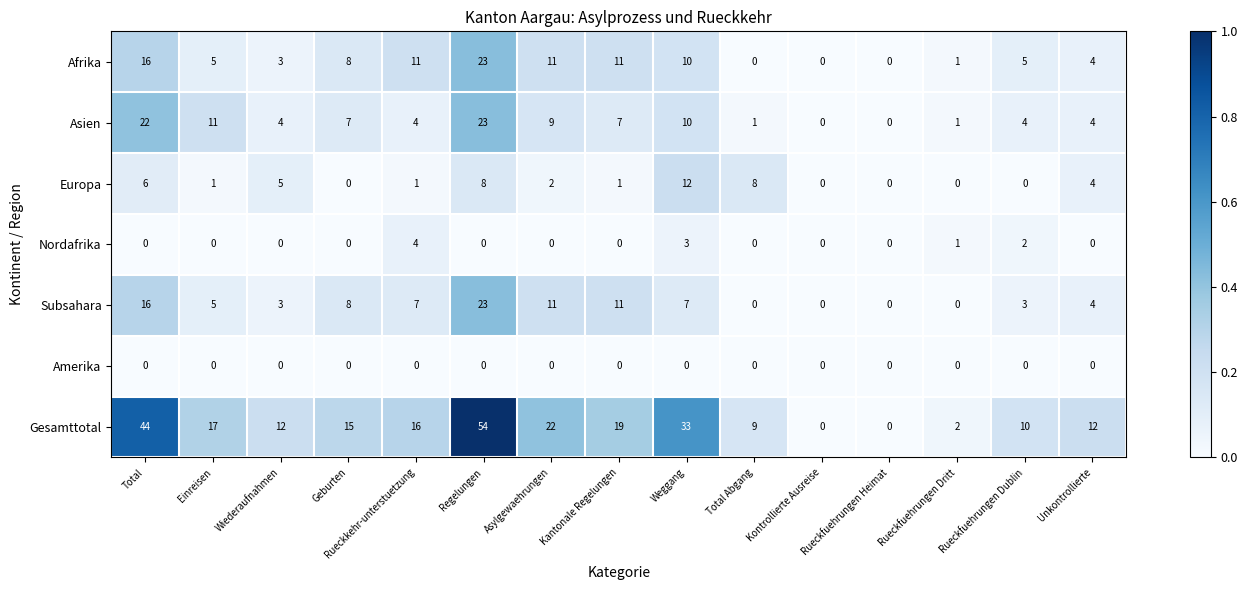

At which category is the sum across all series the highest?

Regelungen